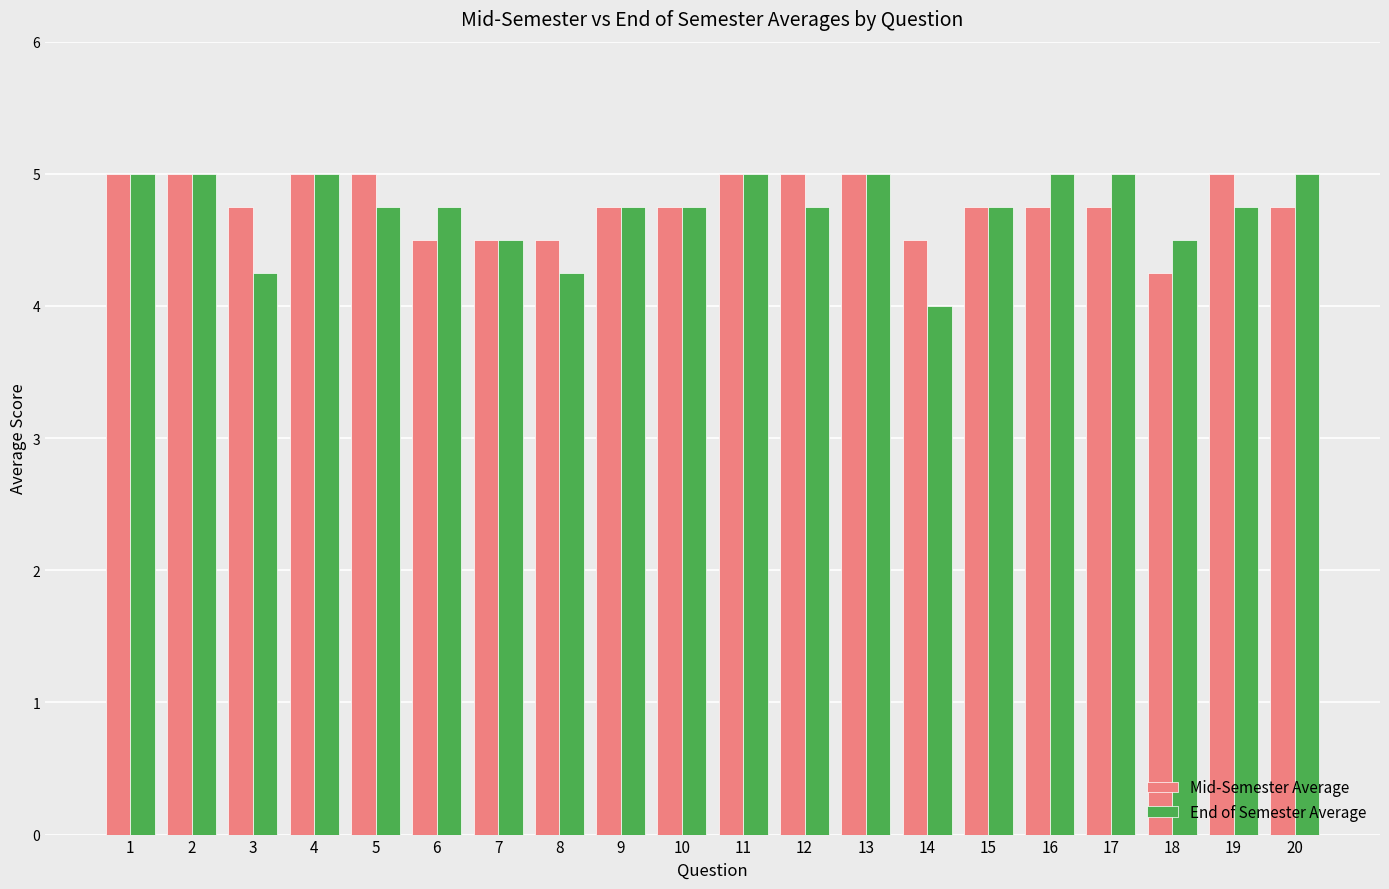

What is the value of the End of Semester Average bar at the 9th from the left?

4.8